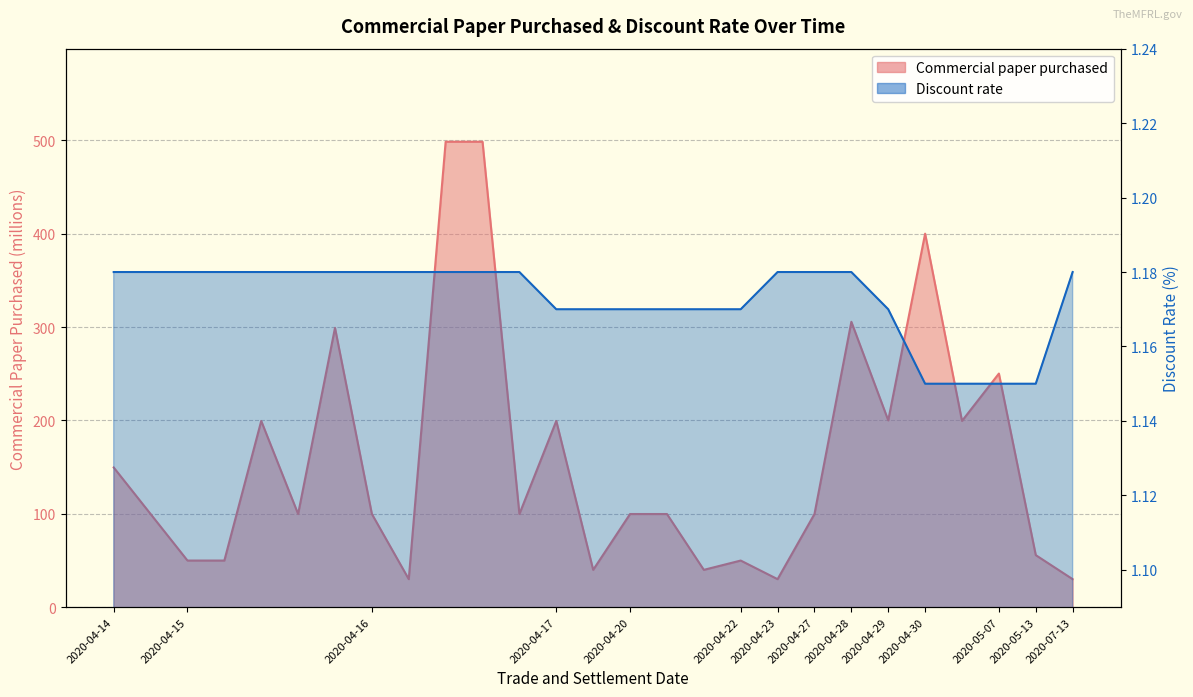

Reading left to right, extract all data points from this chart.

Commercial paper purchased: 2020-04-14=149.6	2020-04-14=99.7	2020-04-15=49.9	2020-04-15=49.9	2020-04-15=199.4	2020-04-15=99.7	2020-04-15=299.1	2020-04-16=99.7	2020-04-16=29.9	2020-04-16=498.5	2020-04-16=498.5	2020-04-16=99.7	2020-04-17=199.4	2020-04-17=39.9	2020-04-20=99.7	2020-04-20=99.7	2020-04-20=39.9	2020-04-22=49.9	2020-04-23=29.9	2020-04-27=99.7	2020-04-28=305.6	2020-04-29=200.0	2020-04-30=400.1	2020-04-30=199.4	2020-05-07=250.2	2020-05-13=55.6	2020-07-13=29.9
Discount rate: 2020-04-14=1.2	2020-04-14=1.2	2020-04-15=1.2	2020-04-15=1.2	2020-04-15=1.2	2020-04-15=1.2	2020-04-15=1.2	2020-04-16=1.2	2020-04-16=1.2	2020-04-16=1.2	2020-04-16=1.2	2020-04-16=1.2	2020-04-17=1.2	2020-04-17=1.2	2020-04-20=1.2	2020-04-20=1.2	2020-04-20=1.2	2020-04-22=1.2	2020-04-23=1.2	2020-04-27=1.2	2020-04-28=1.2	2020-04-29=1.2	2020-04-30=1.1	2020-04-30=1.1	2020-05-07=1.1	2020-05-13=1.1	2020-07-13=1.2